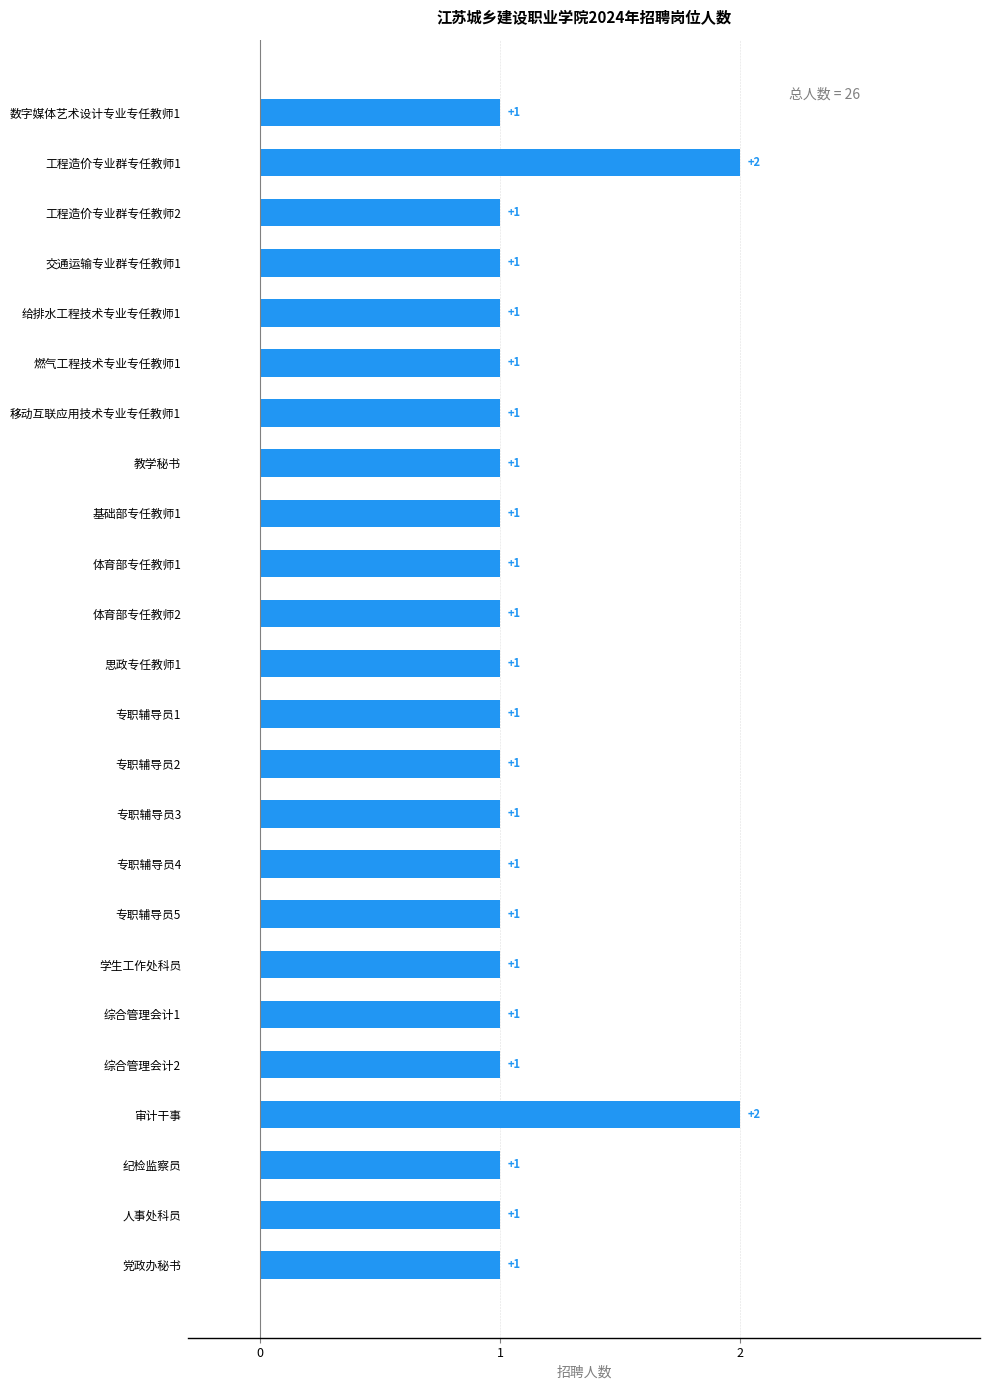

Is it true that the value at 专职辅导员1 is 1?

True